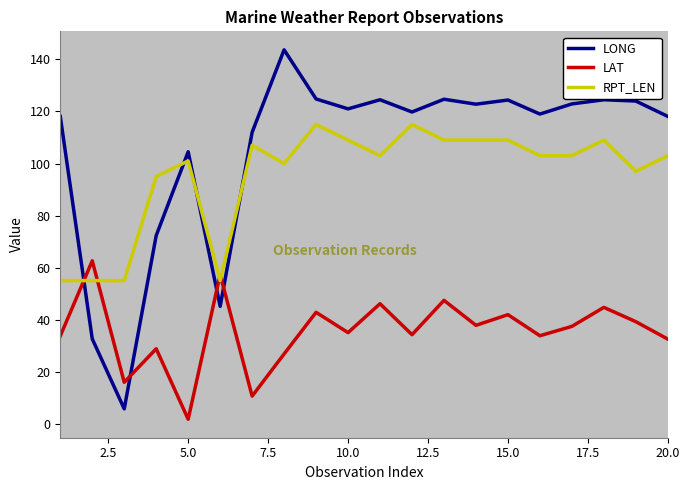

What is the sum of all LAT values?

710.2